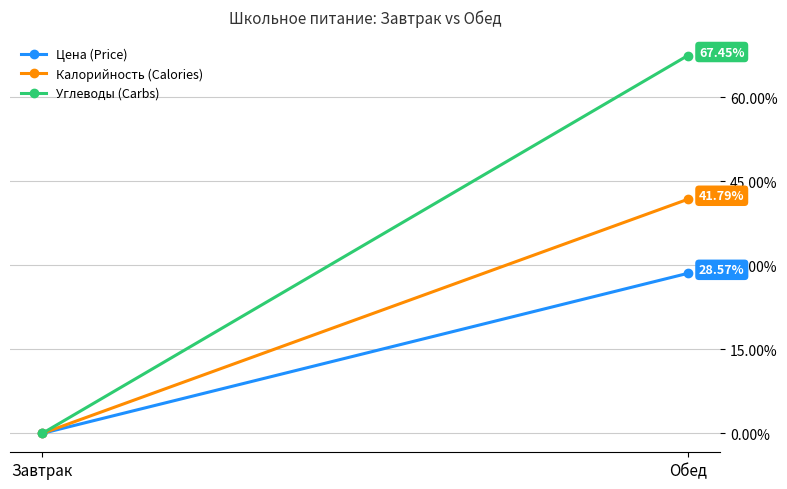

Is it true that Калорийность (Calories) equals 0.0 at Завтрак?

True